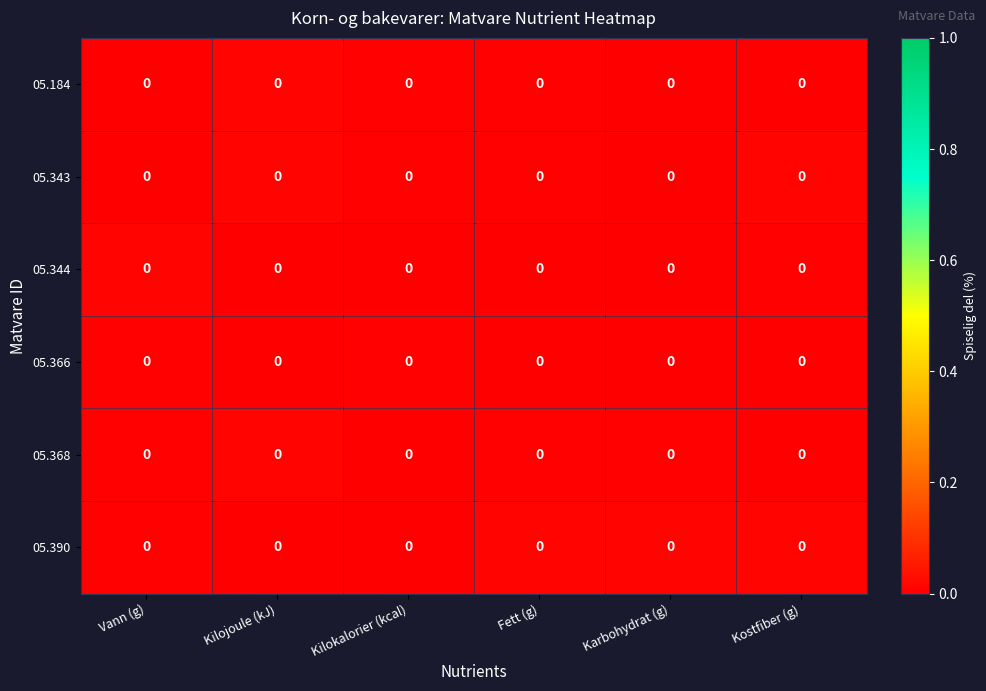

The 05.343 series shows 0.0 at Karbohydrat (g). True or false?

True